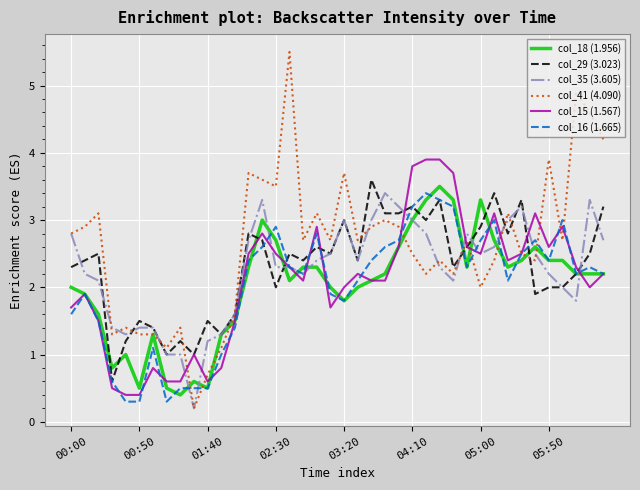

What is the lowest value of the col_18 (1.956) series?

0.4